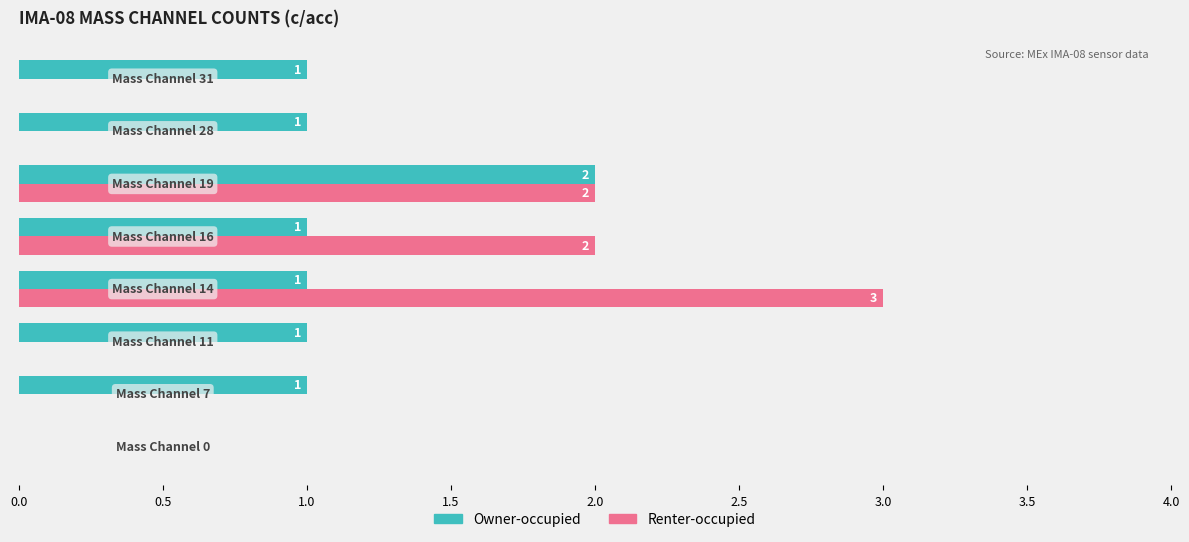

What is the greatest value displayed?

3